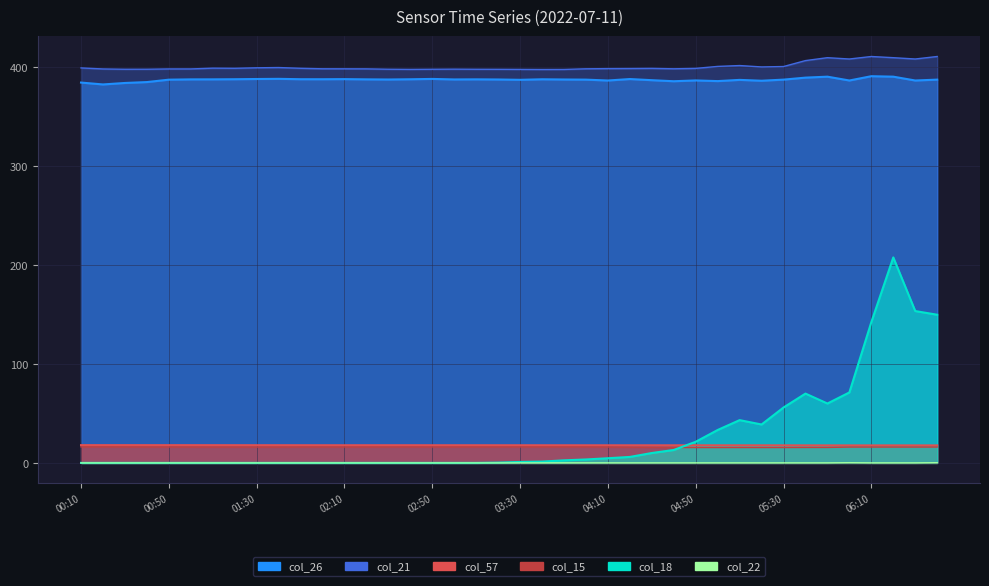

Is it true that col_21 equals 696.0 at 01:20?

False